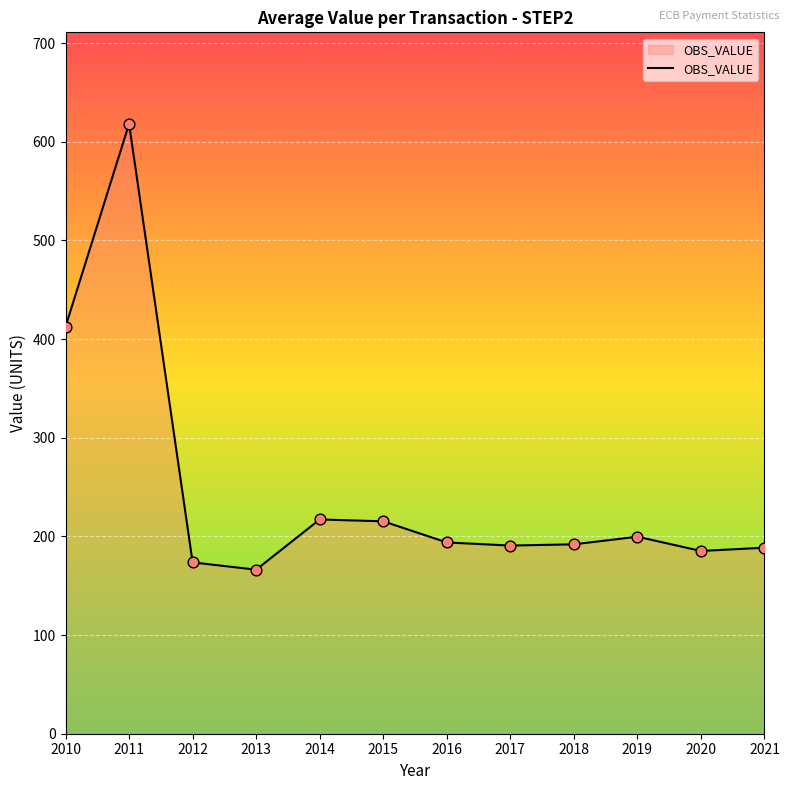

What is the ratio of the value at 2016 to the value at 2010?

0.5